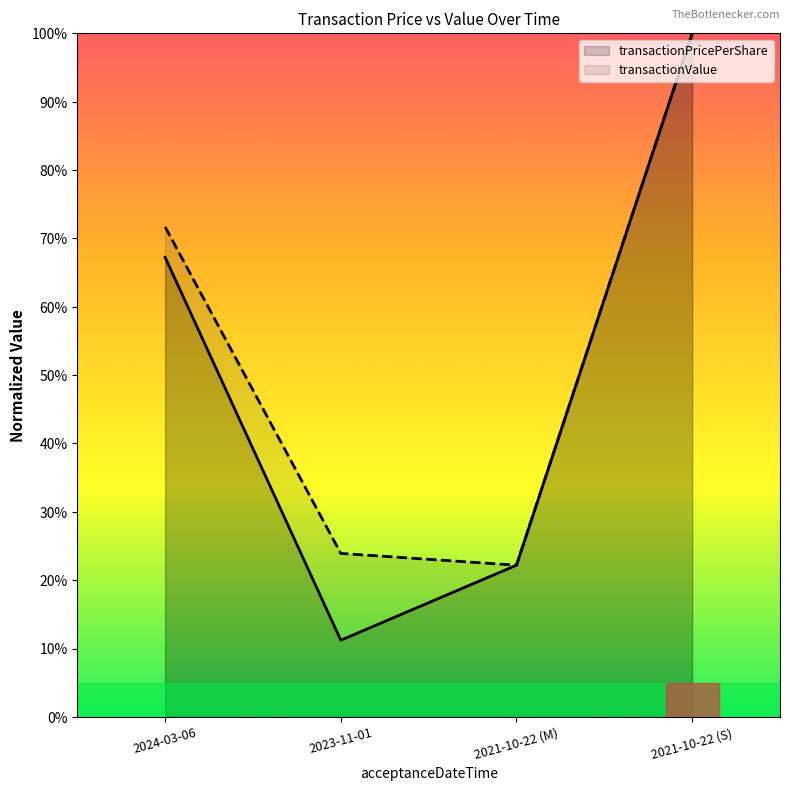

What is the average value of the transactionValue series?

0.5